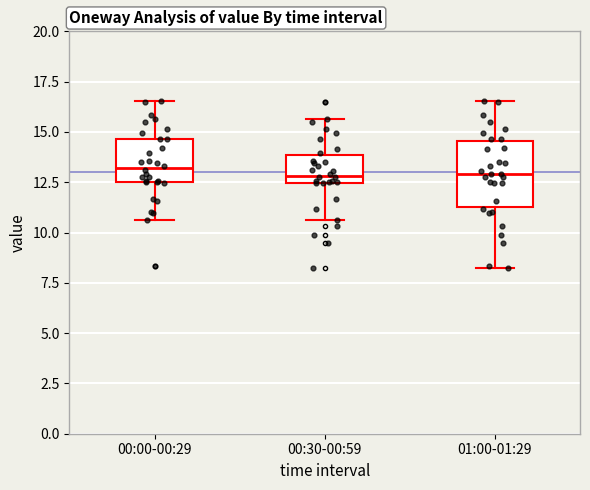

Reading left to right, read every box against the y-axis: the position of its median line, the range the box covers, and the ends of its whiskers. The values are not printed on the chart, so give them approximately, as read against the axis.

00:00-00:29: median 13.0, box 12.5 to 14.5, whiskers 10.5 to 16.5
00:30-00:59: median 13.0, box 12.5 to 14.0, whiskers 10.5 to 15.5
01:00-01:29: median 13.0, box 11.5 to 14.5, whiskers 8.0 to 16.5